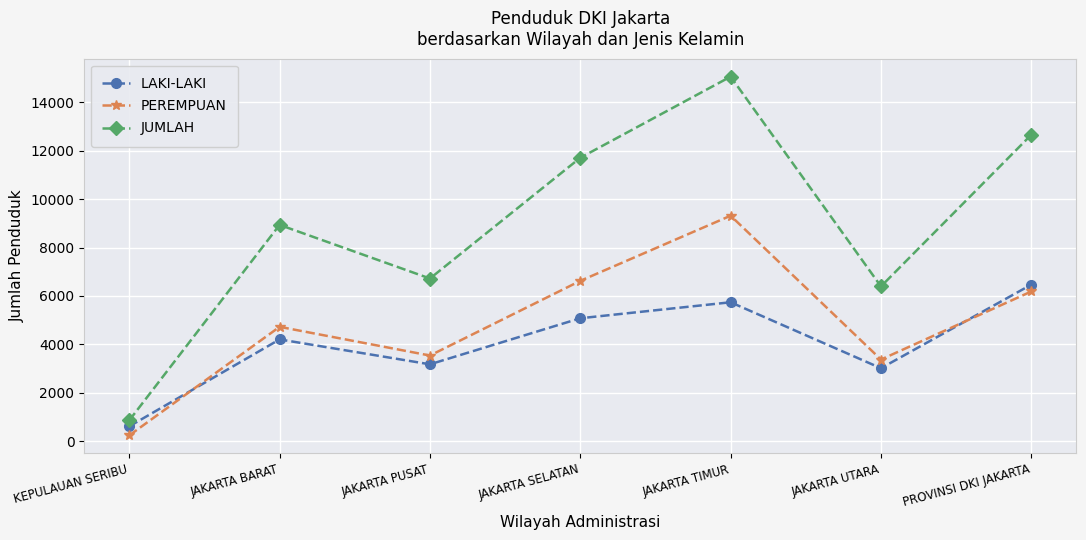

What is the total value across all series at JAKARTA UTARA?

12788